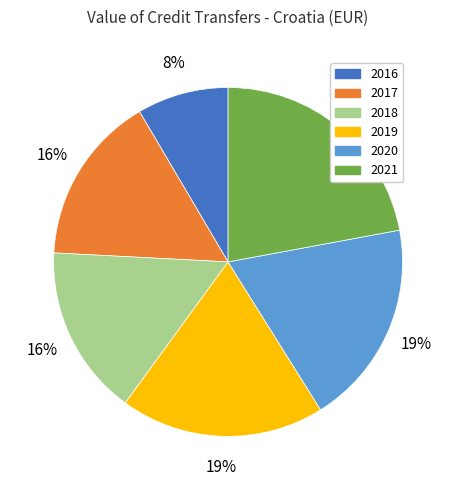

To the nearest percent, what portion does 2017 represent?

16%